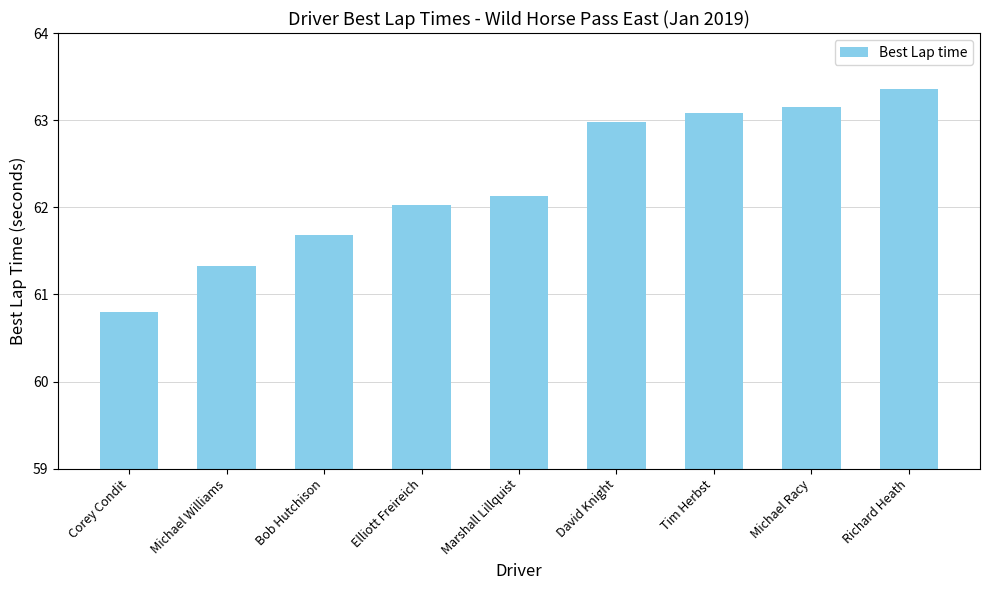

What position from the right is Michael Williams?

8